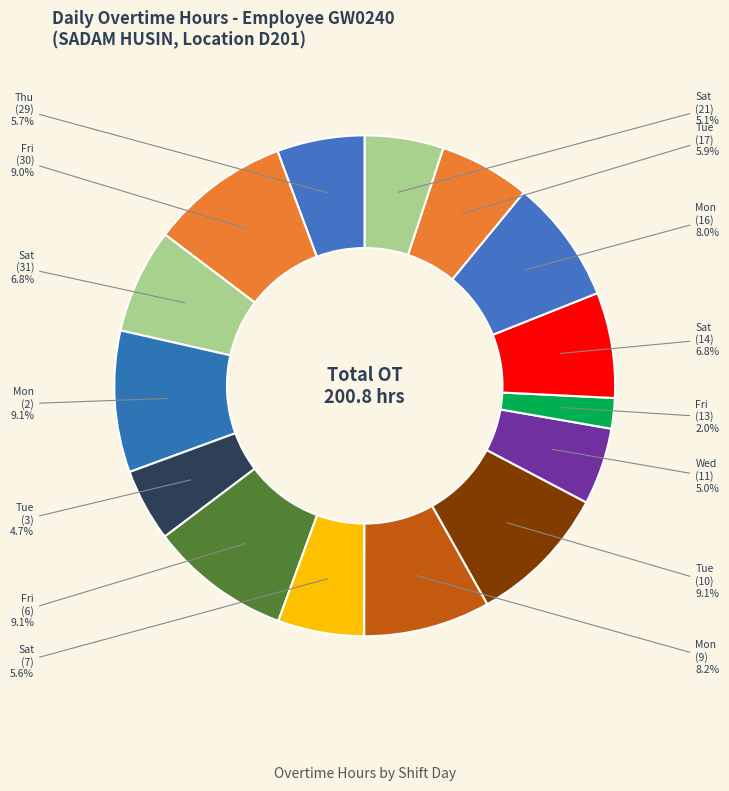

Which has a higher value, Fri (6) or Thu (29)?

Fri (6)